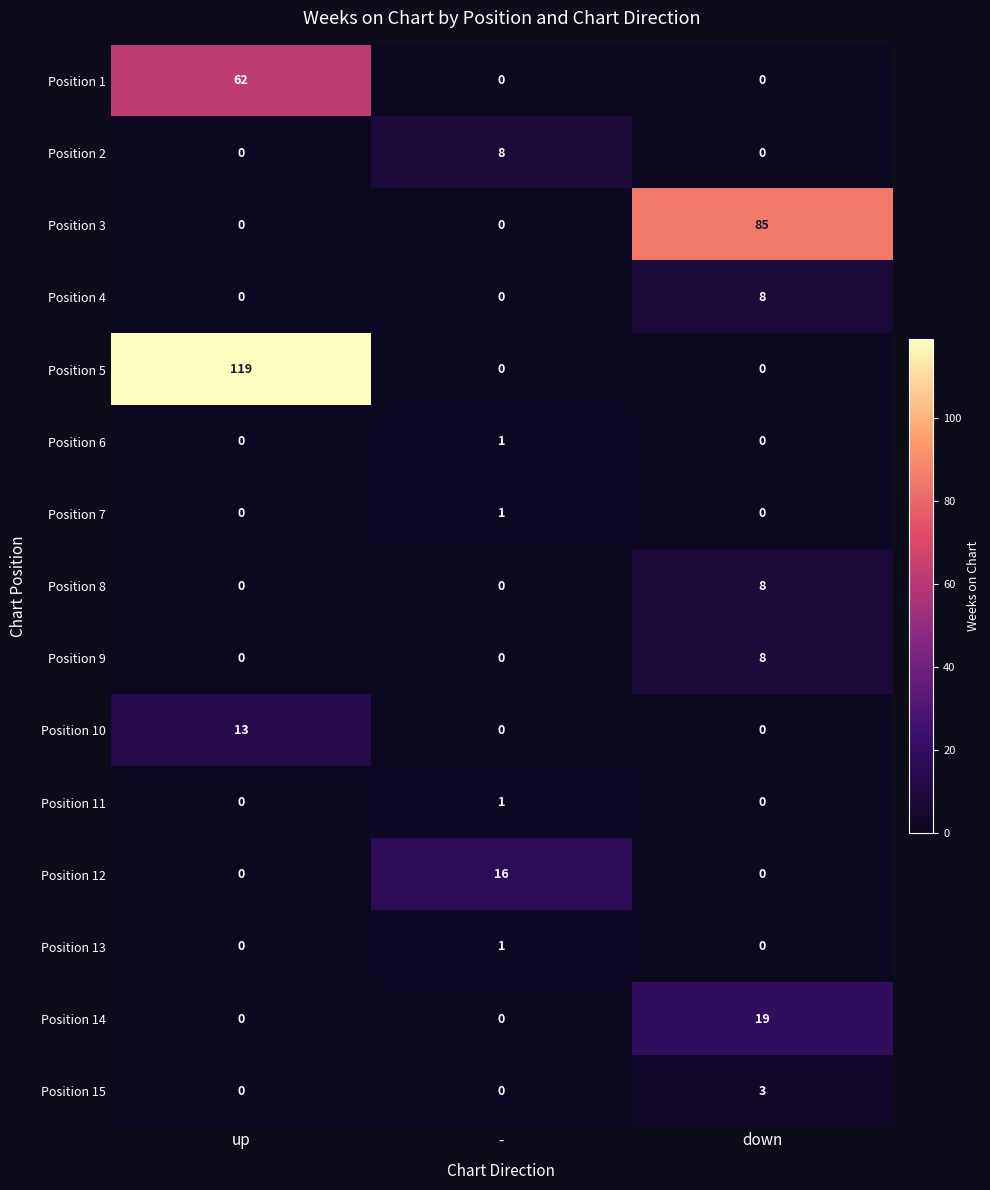

The value of Position 3 at - is 0. True or false?

True